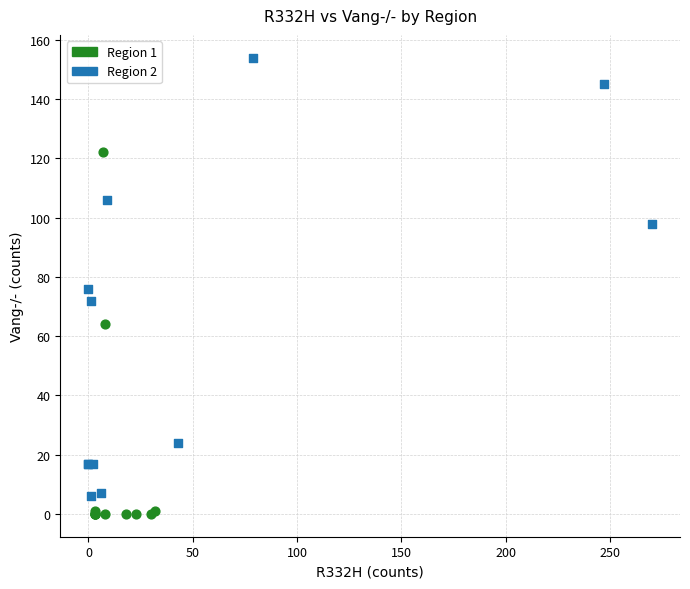

Which series reaches the maximum Y coordinate?

Region 2